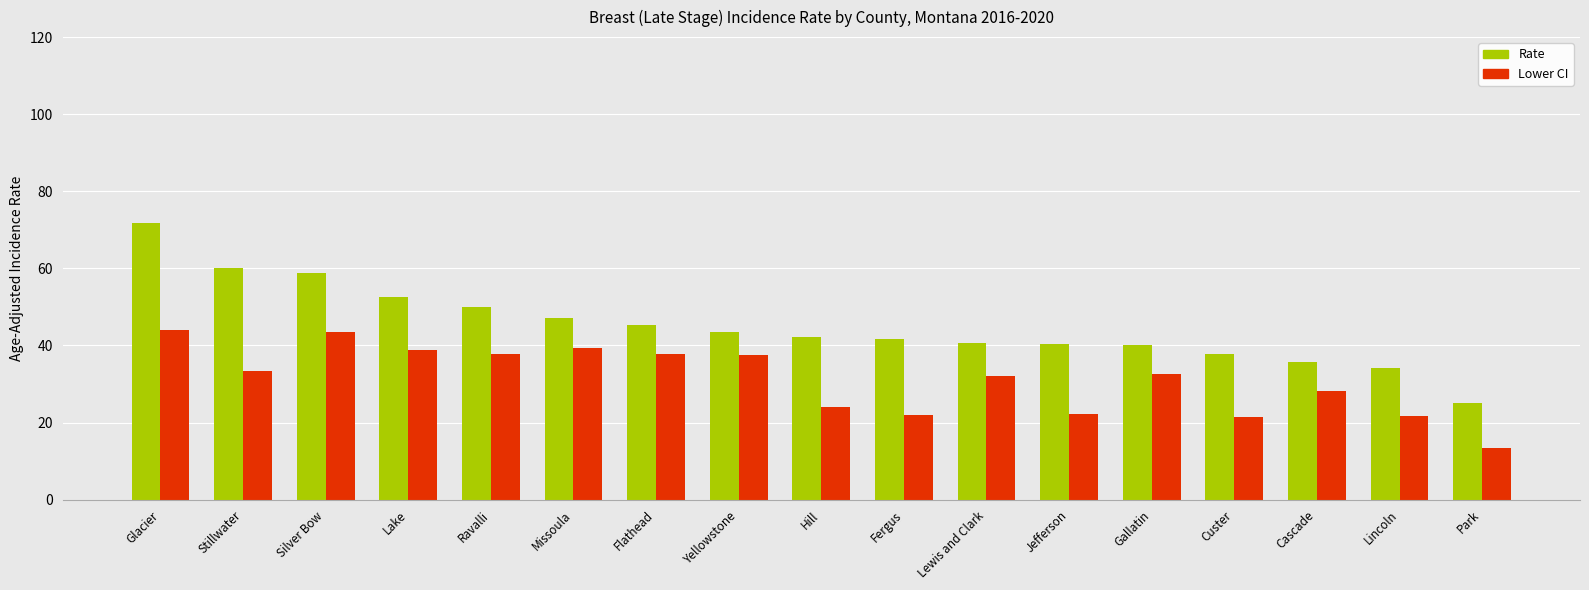

Where is Rate nearest to the value 48?

Missoula